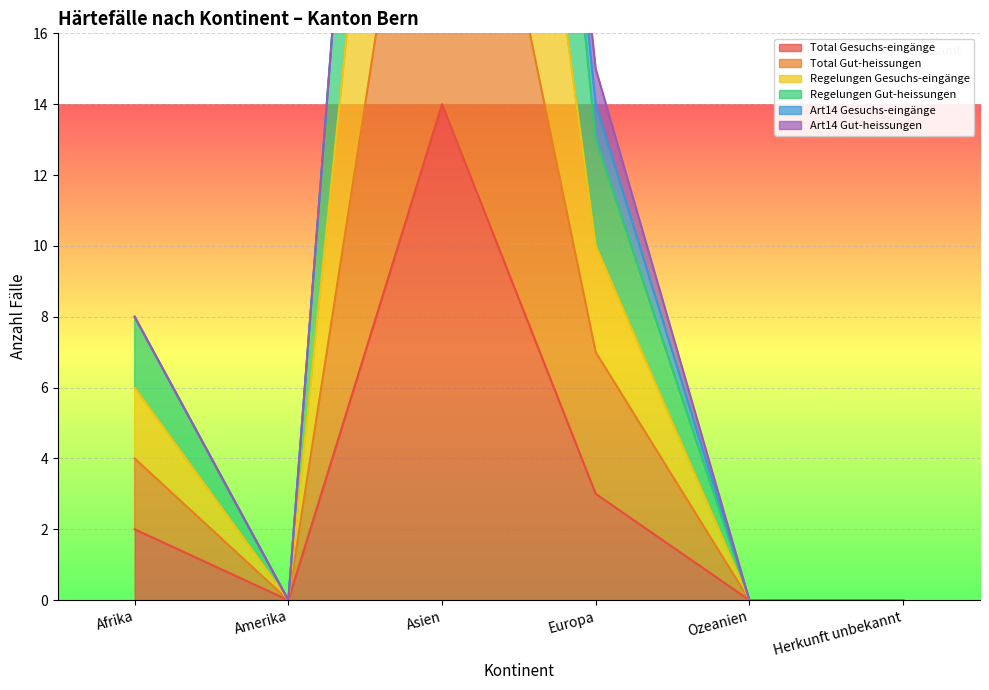

Which has a higher value, Herkunft unbekannt or Afrika?

Afrika